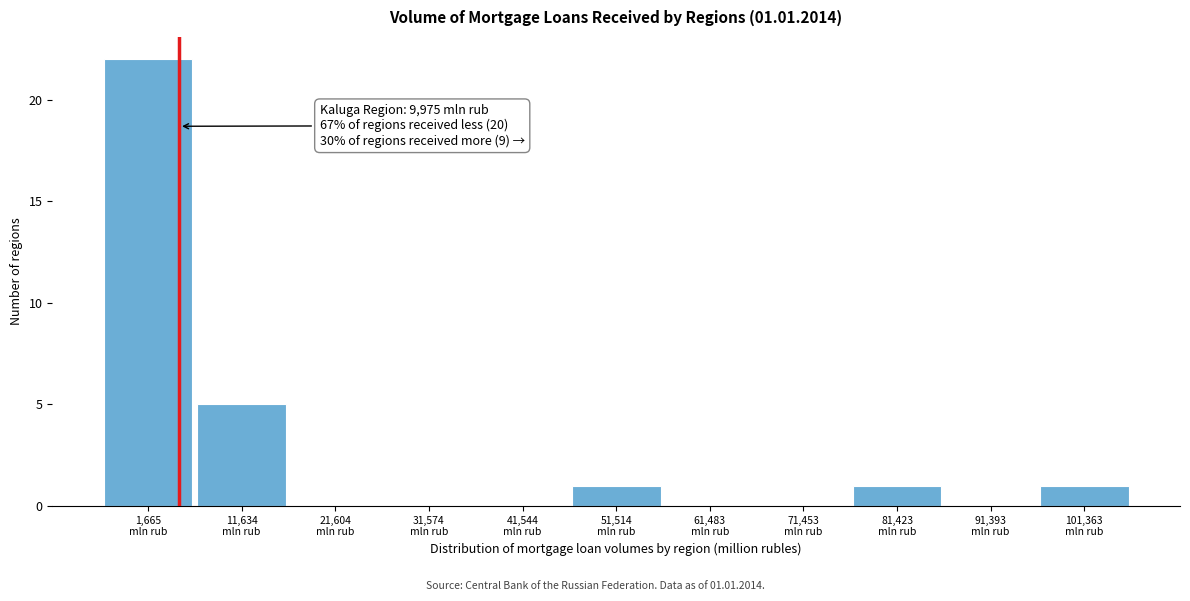

What is the sum of all values?

30